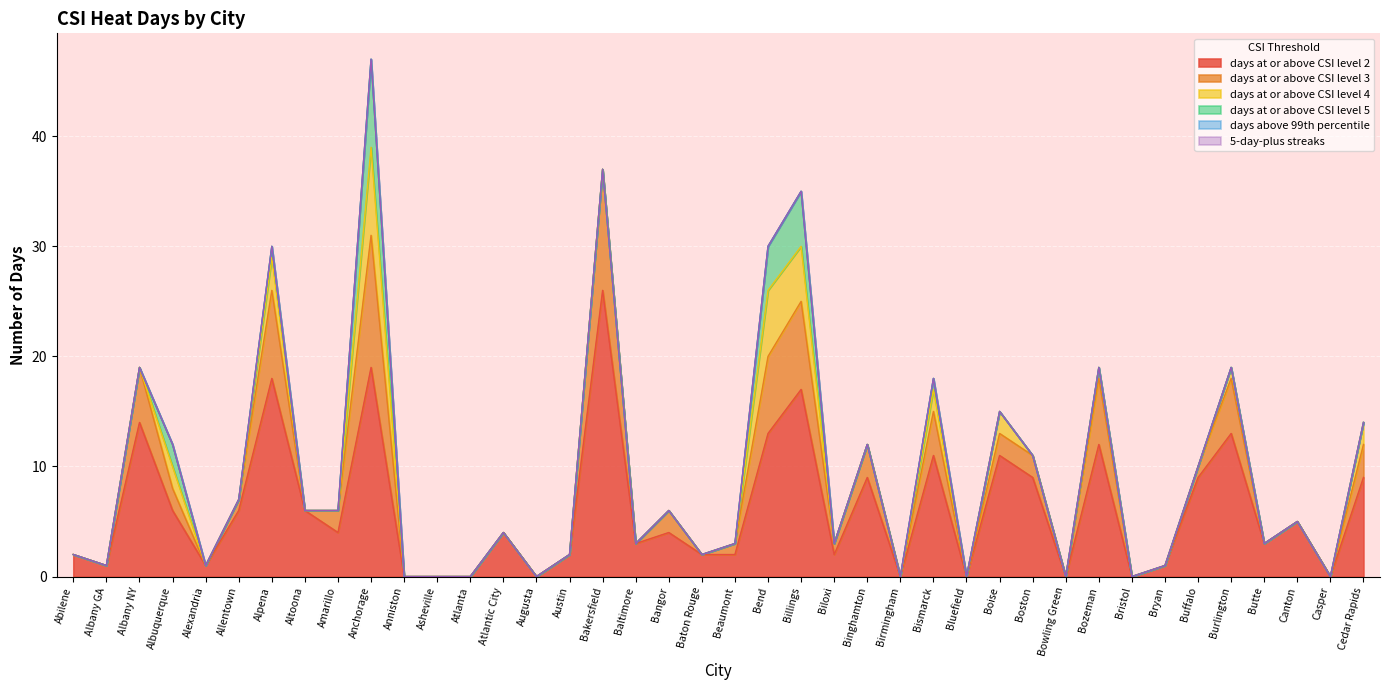

List the series in order of their peak value, lowest first.

days above 99th percentile, 5-day-plus streaks, days at or above CSI level 4, days at or above CSI level 5, days at or above CSI level 3, days at or above CSI level 2